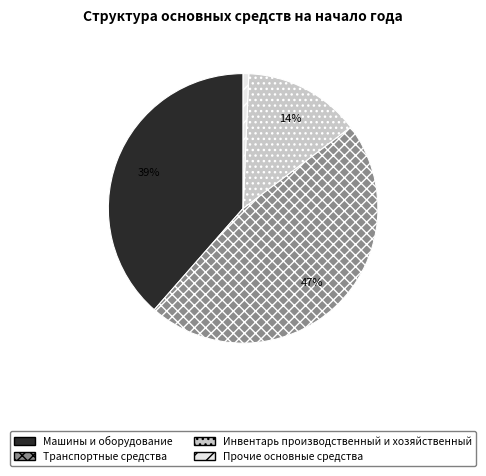

How many segments does this pie chart have?

4